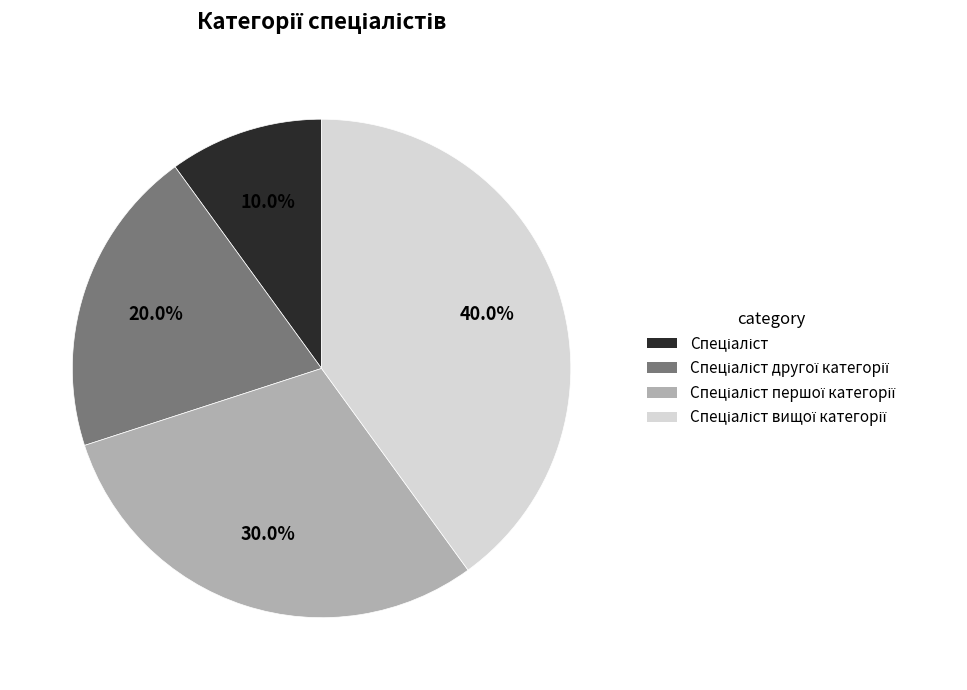

Is there any slice that represents more than half of the pie?

No